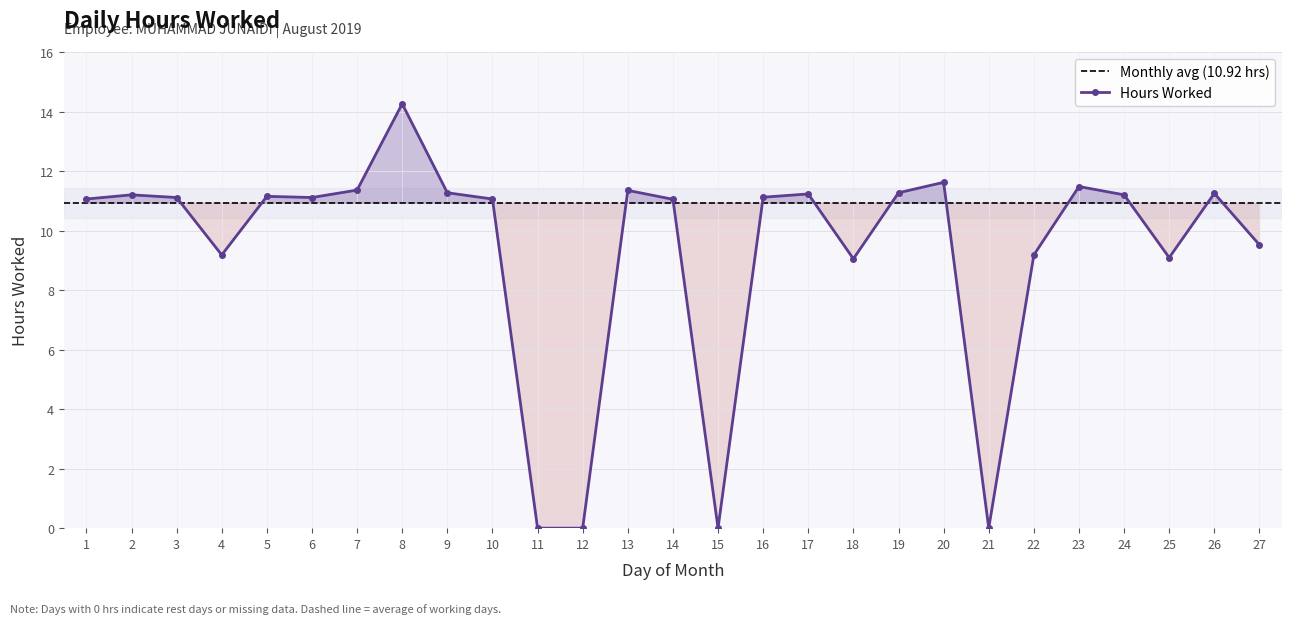

Where is the first local minimum?

4